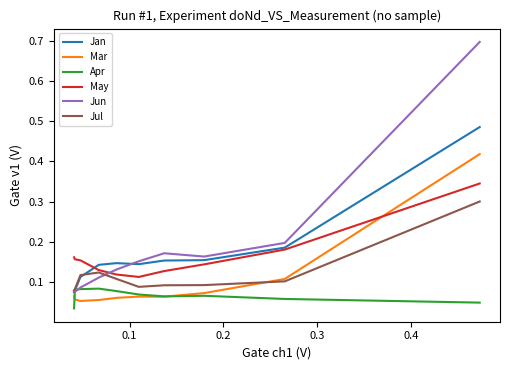

Rank the series by their maximum value, from lowest to highest.

Apr, Jul, May, Mar, Jan, Jun